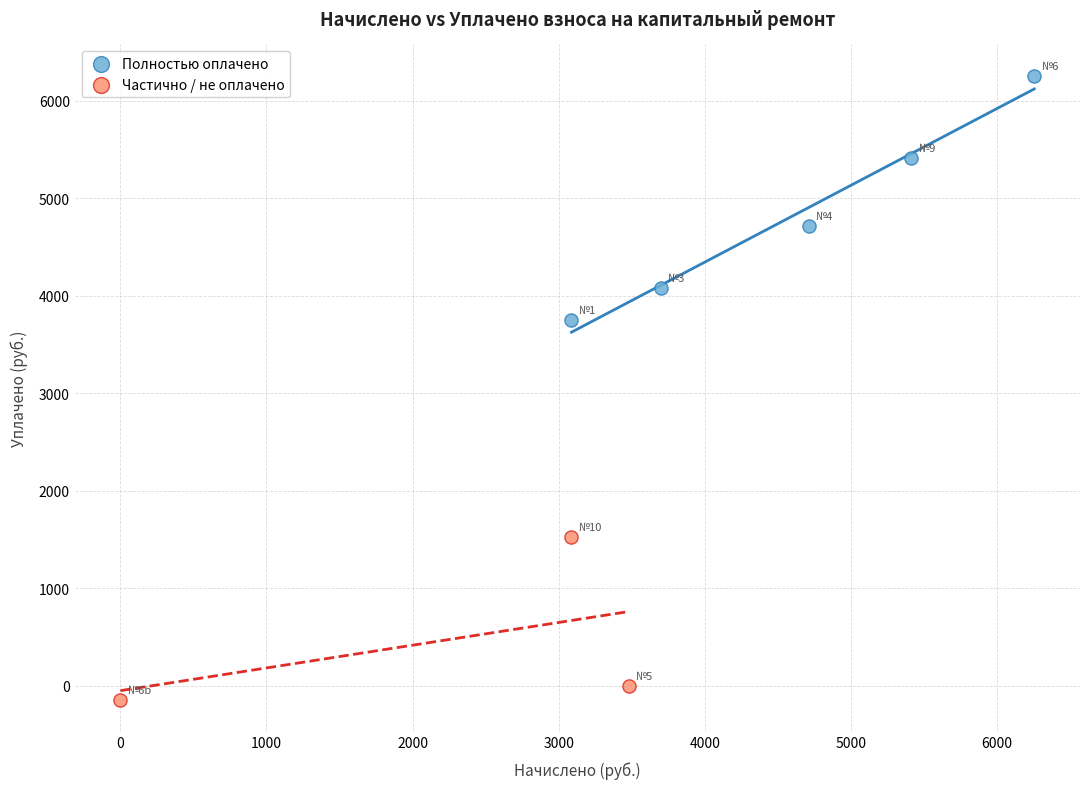

Which series contains the lowest Y value?

Частично / не оплачено